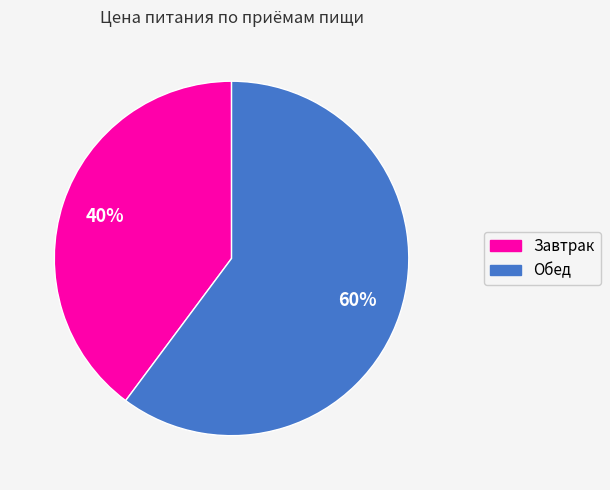

To the nearest percent, what is the difference between the largest and smallest slice percentages?

20%